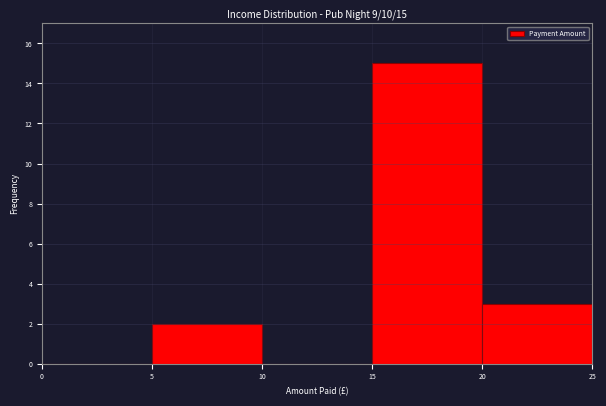

Over which range of the x-axis is the bar tallest?

15 to 20